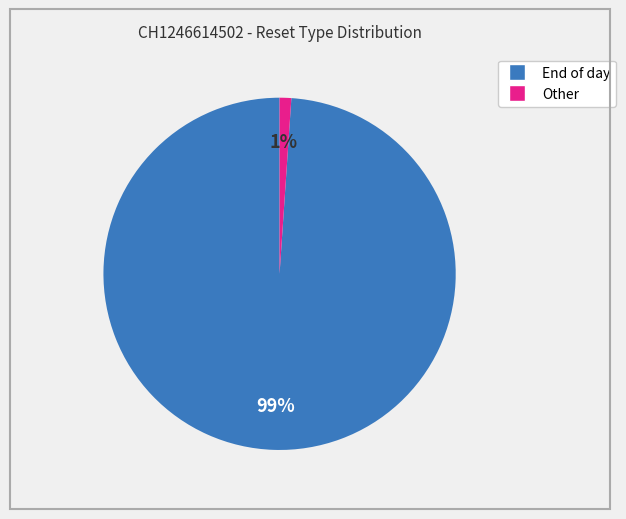

To the nearest percent, what is the difference between the largest and smallest slice percentages?

98%